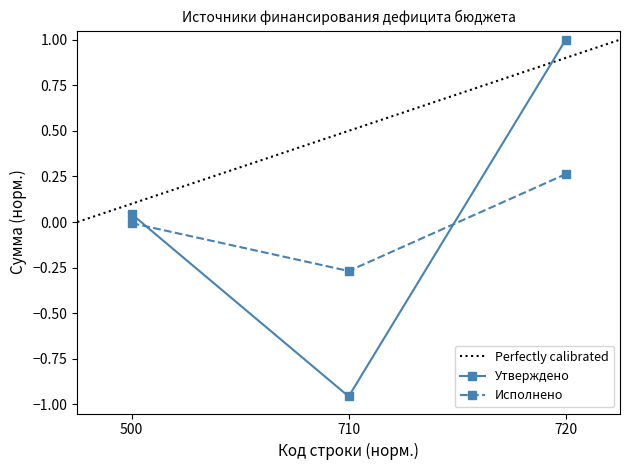

Is it true that Исполнено (консол. бюджет) equals -0.3 at 710?

True